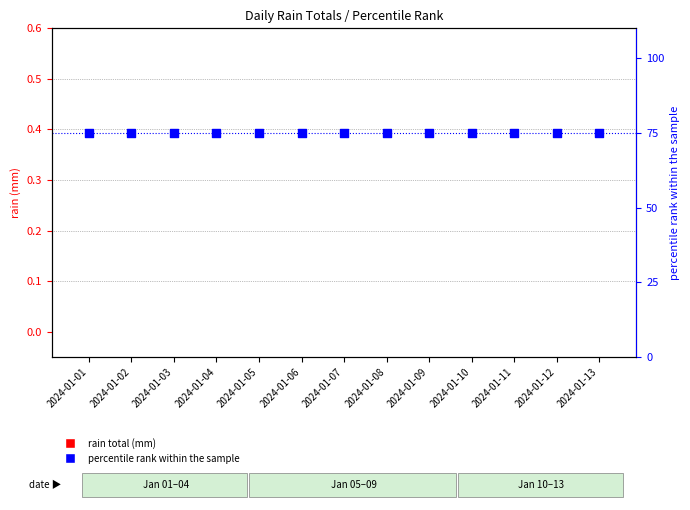

At which category is the sum across all series the highest?

2024-01-01